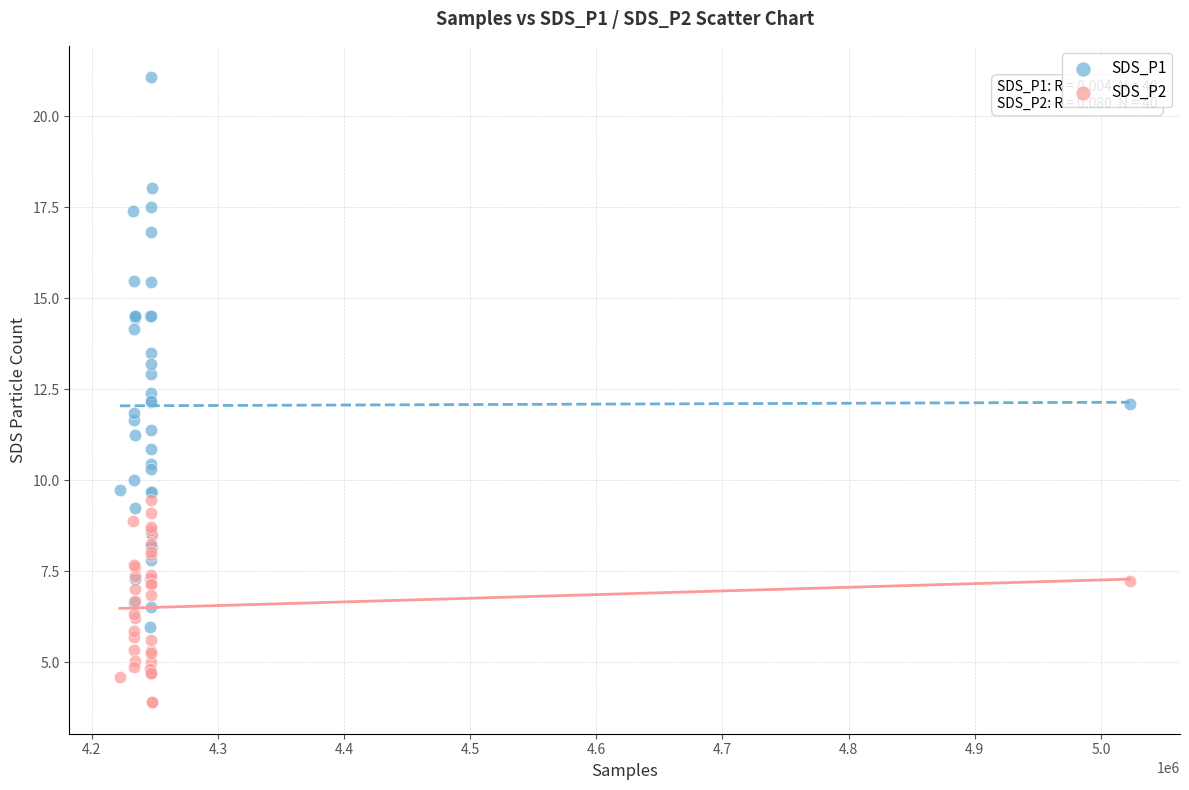

Which series reaches the maximum Y coordinate?

SDS_P1